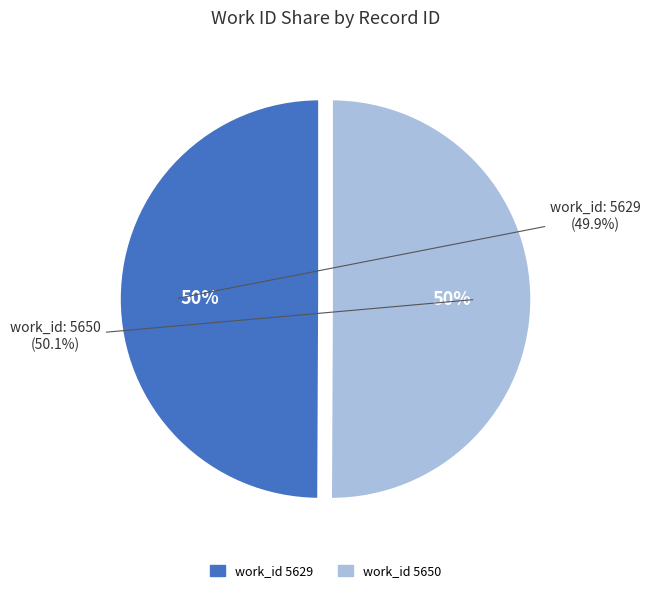

The 5629 slice represents 38% of the pie. True or false?

False